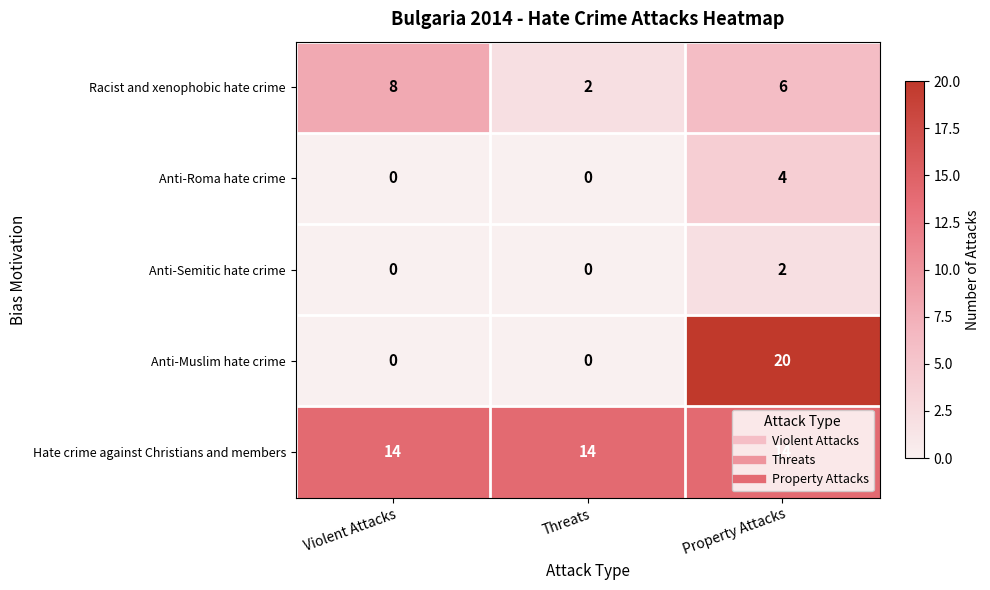

How many Racist and xenophobic hate crime values are between 2 and 8?

3